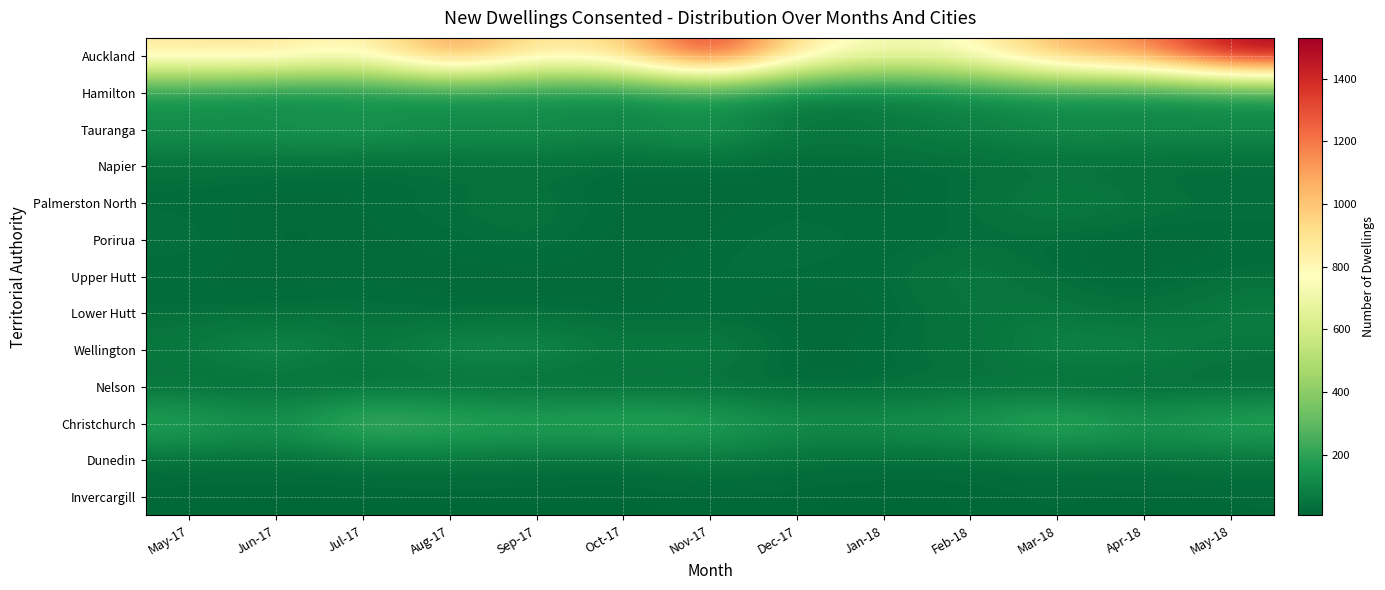

Which label corresponds to the smallest value in the chart?

Jun-17